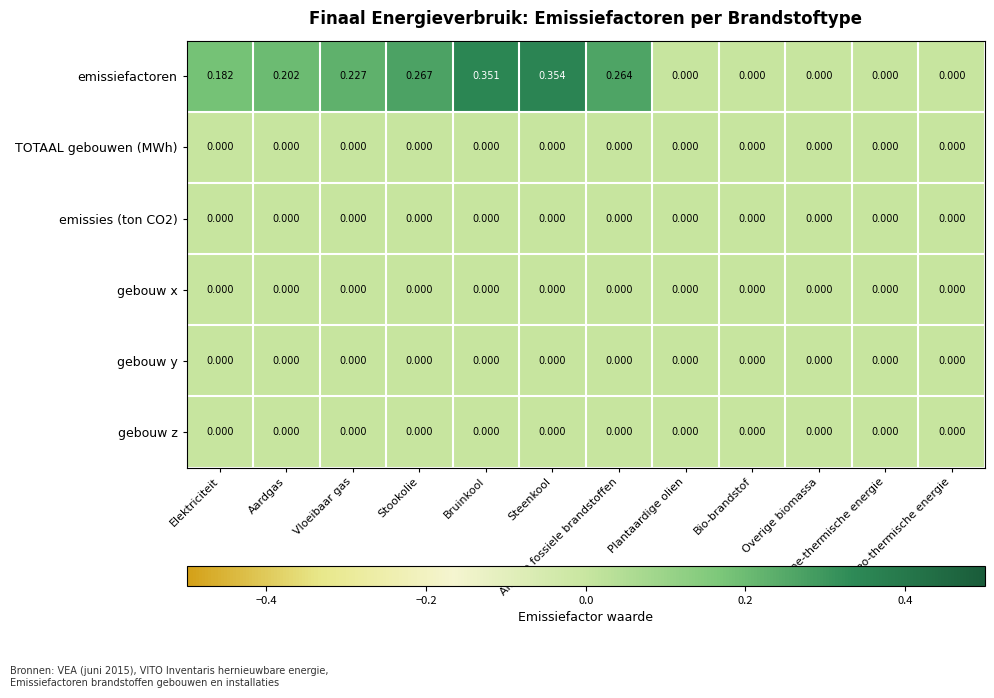

Which series has the largest range (max minus min)?

emissiefactoren